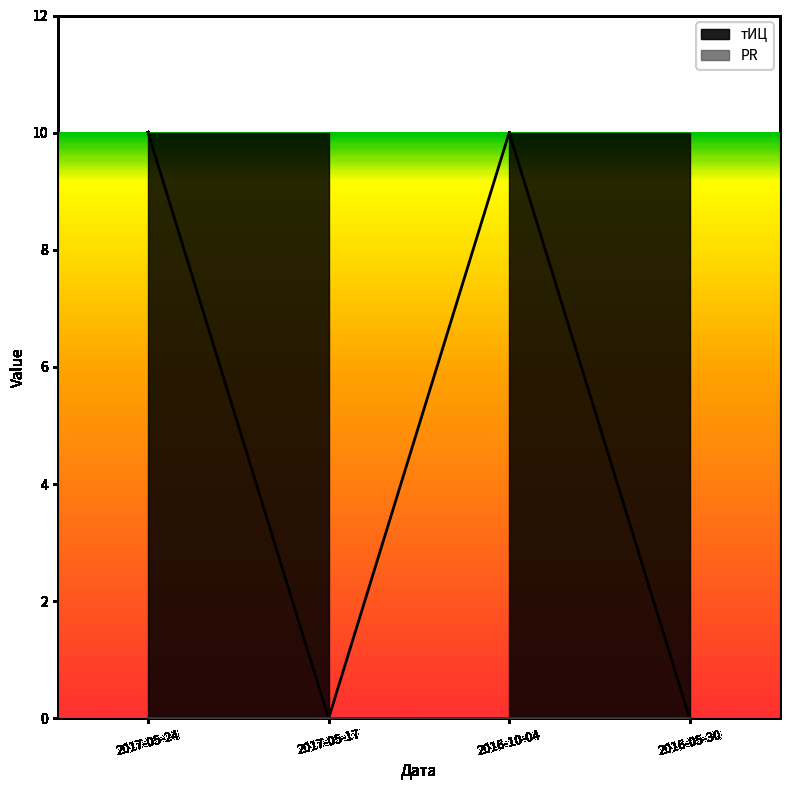

List the labels in order of value, smallest first.

2017-05-17, 2016-05-30, 2017-05-24, 2016-10-04